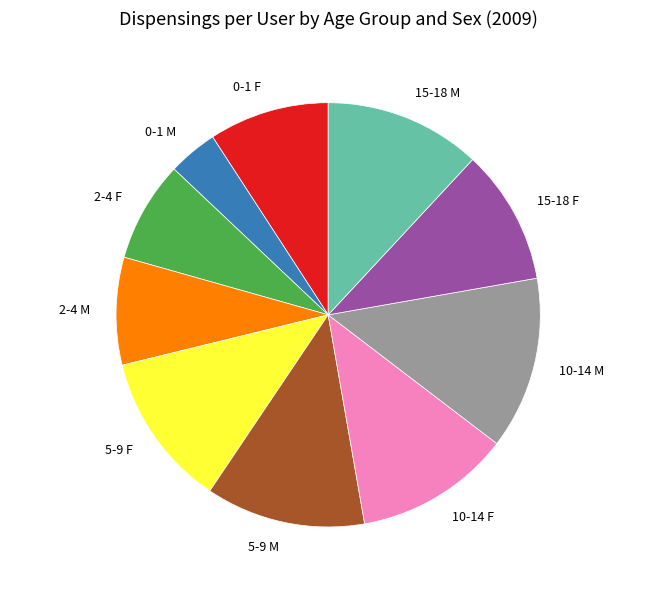

True or false: 15-18 M accounts for 12% of the total.

True